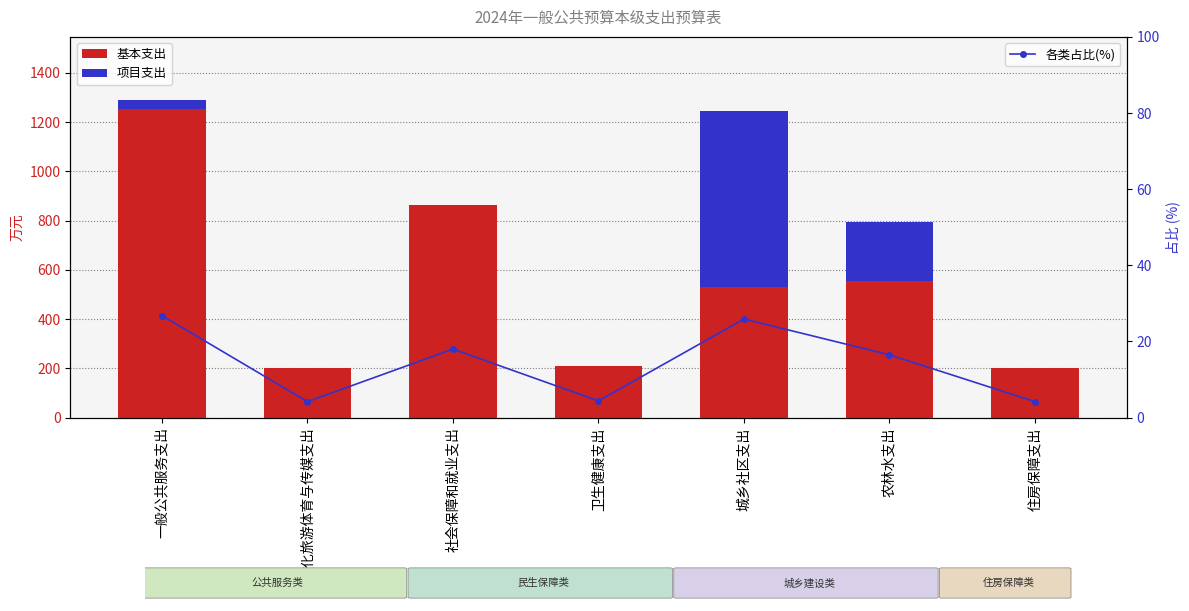

Is it true that 项目支出 equals 239.0 at 农林水支出?

True